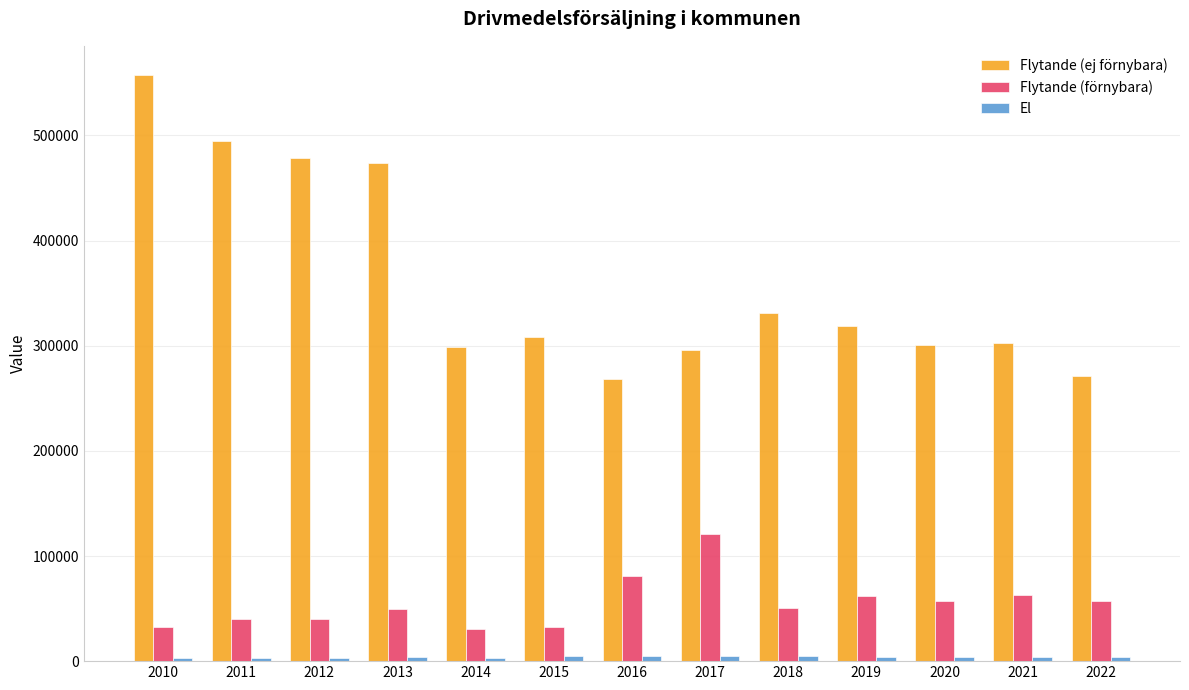

Which series has the largest total across all categories?

Flytande (ej förnybara)